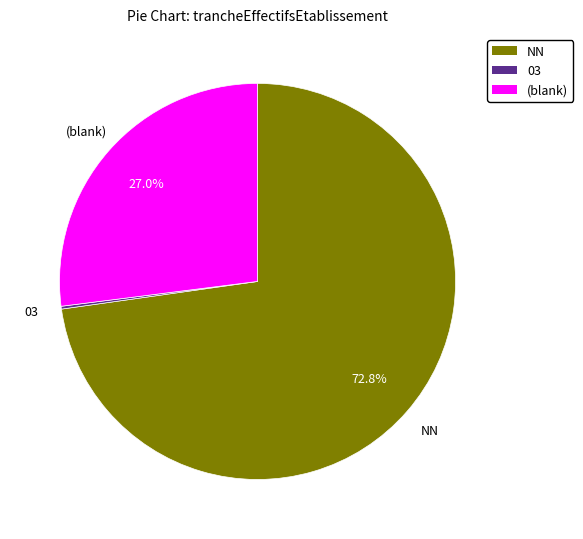

Does any single category account for the majority?

Yes